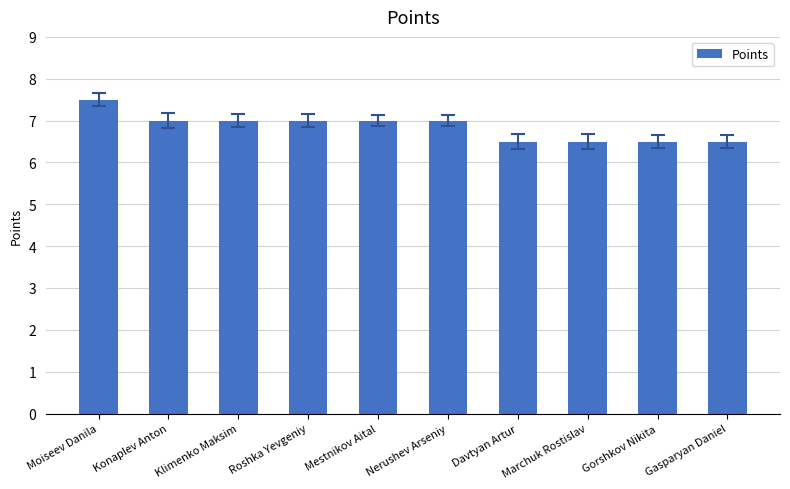

At which category does the chart reach its peak across all series?

Moiseev Danila